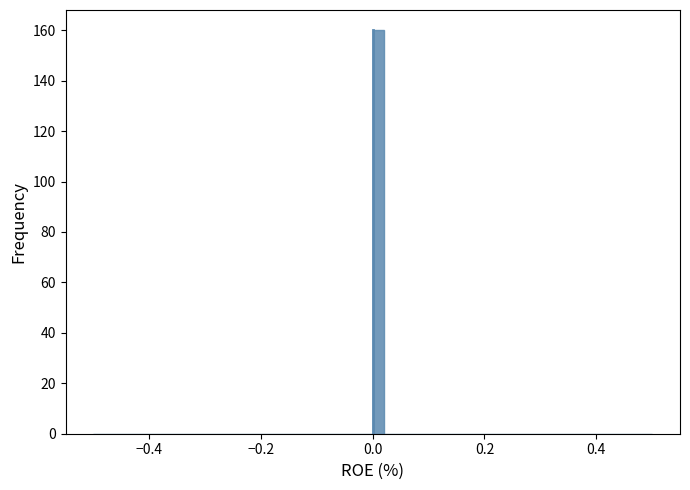

Read against the x-axis, roughly where is the centre of the tallest bar?

0.02